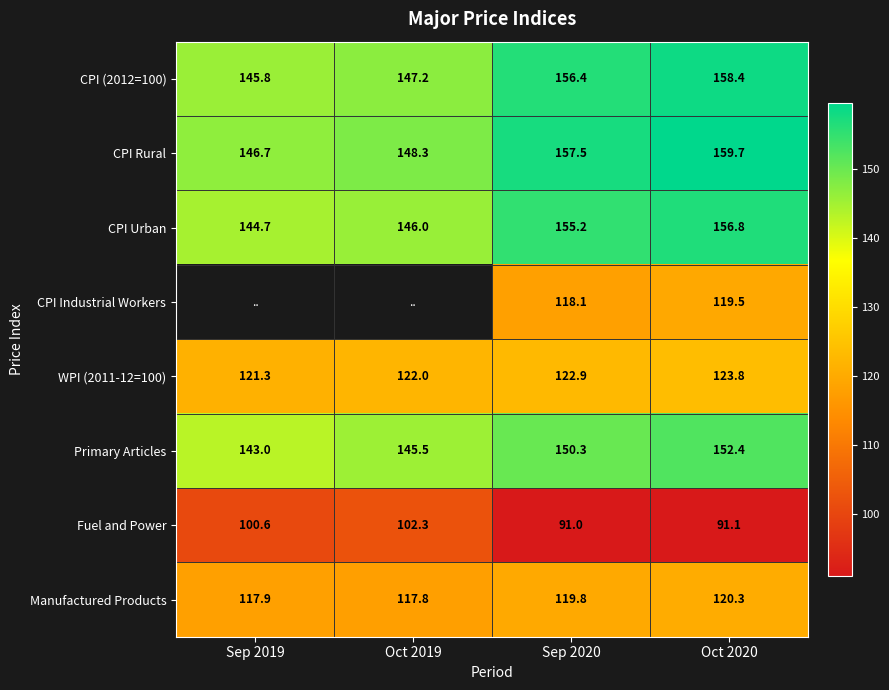

What is the maximum value shown in the chart?

159.7